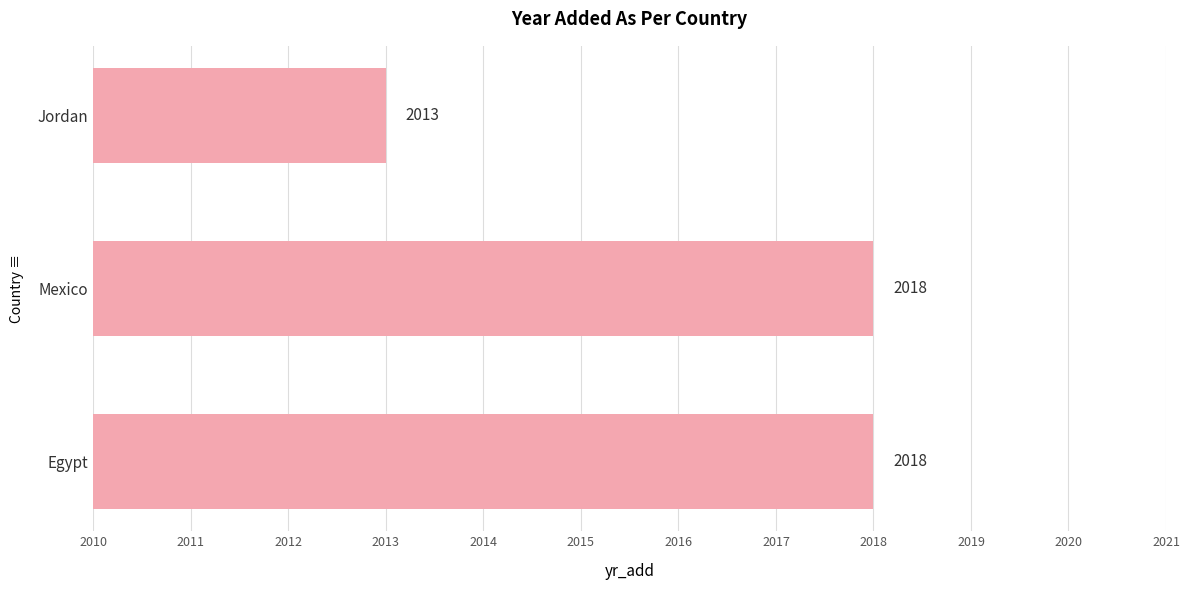

Approximately how many times larger is the value at Mexico compared to Egypt?

1.0